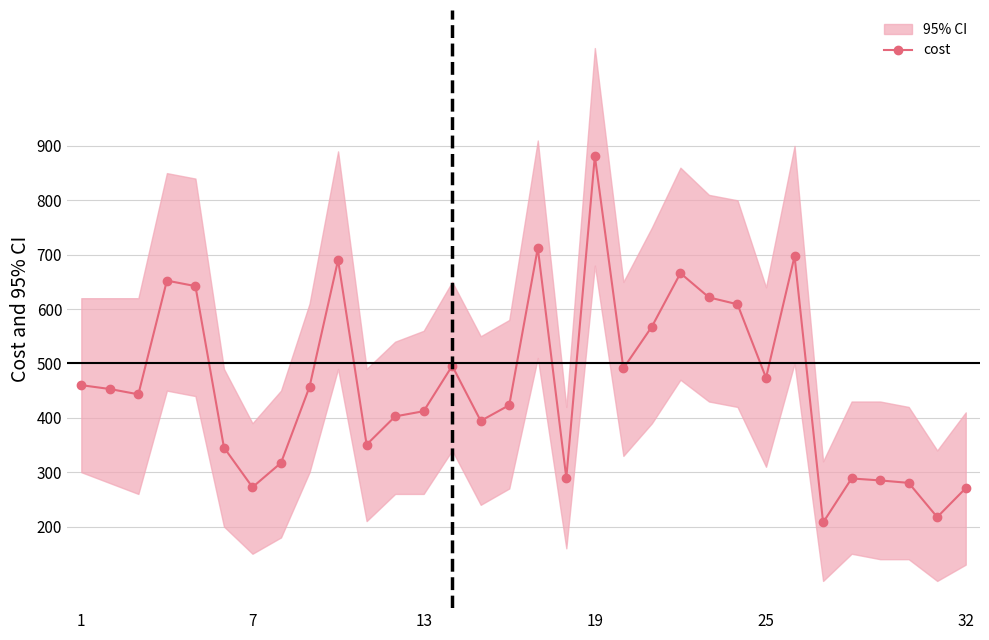

What is the minimum value for cost?

207.5